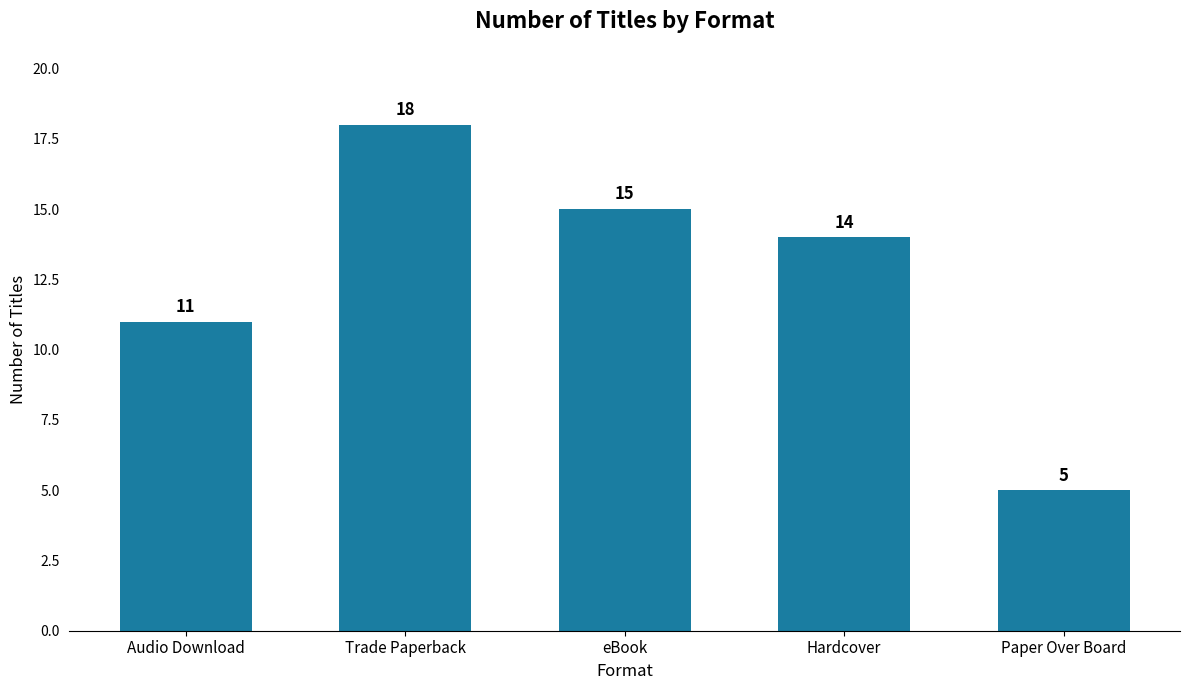

What is the ratio of the value at Audio Download to the value at Paper Over Board?

2.2